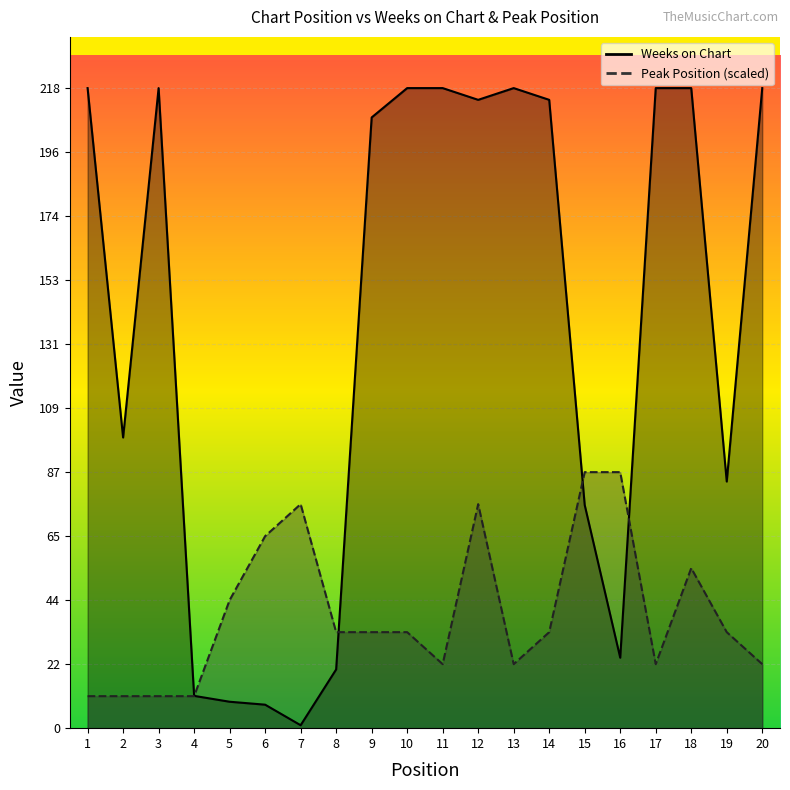

What is the difference between the Weeks on Chart values at 4 and 13?

207.0